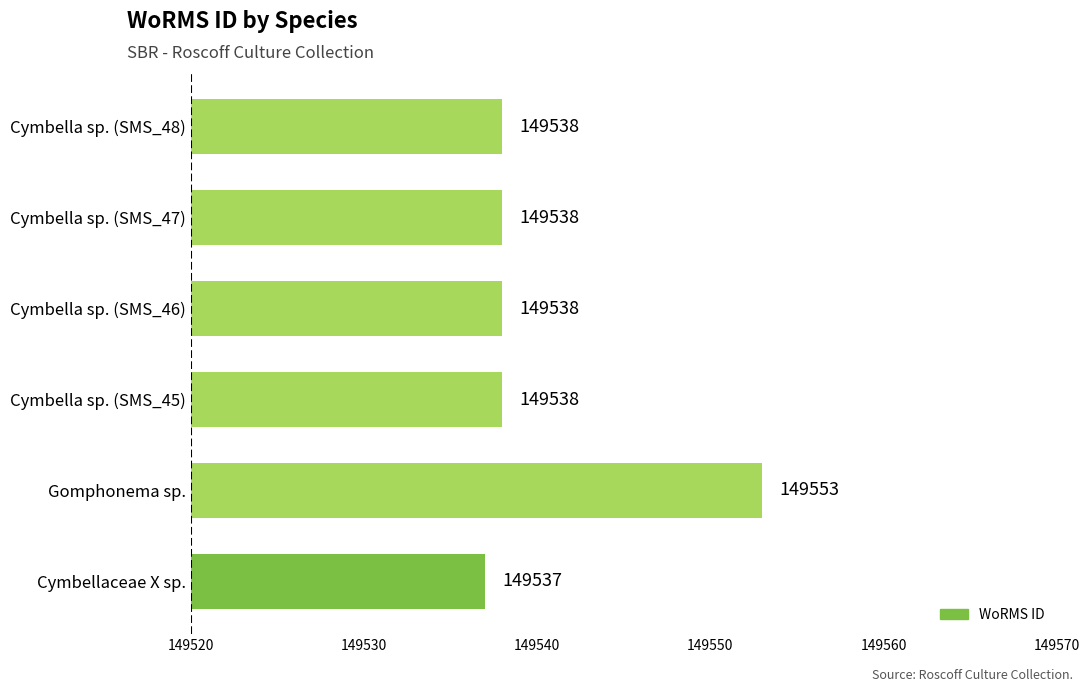

What is the sum of all values?

897242